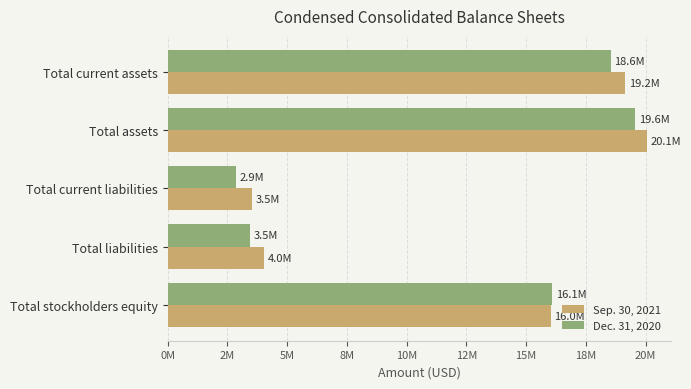

What are all the series names shown in the legend?

Sep. 30, 2021, Dec. 31, 2020